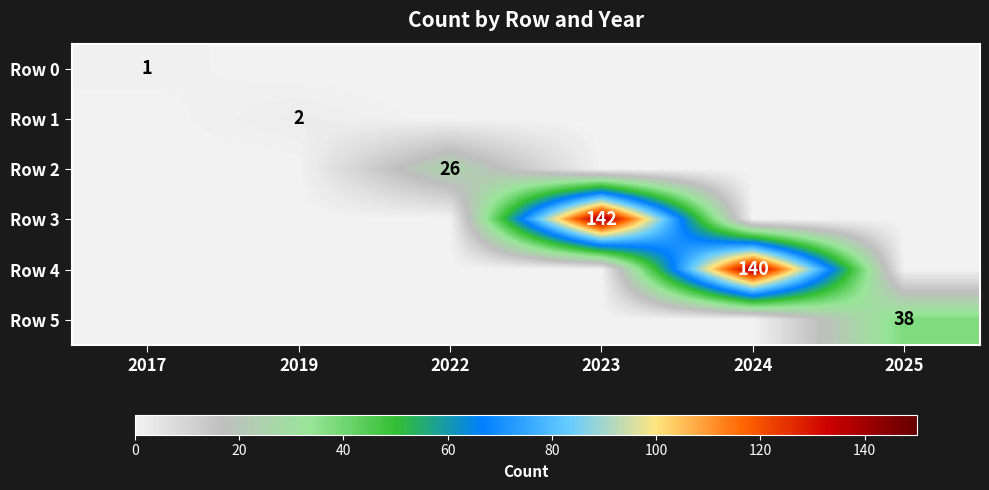

The Row 5 series shows 38 at 2025. True or false?

True